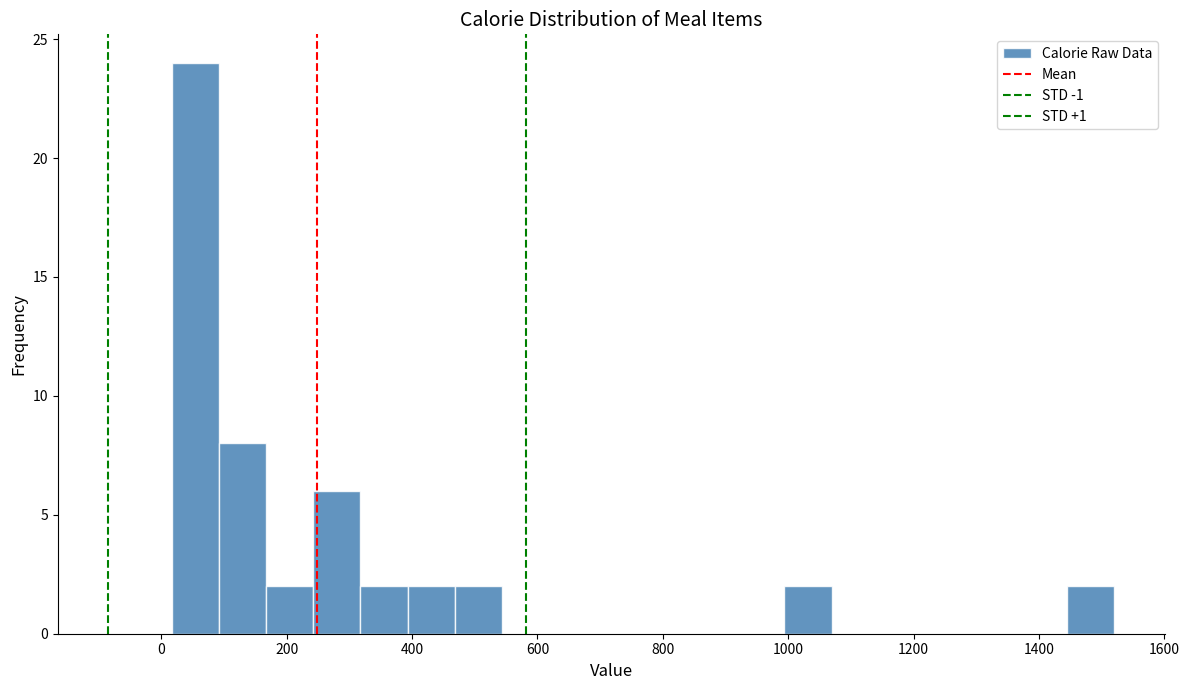

Read against the x-axis, roughly where is the centre of the tallest bar?

60